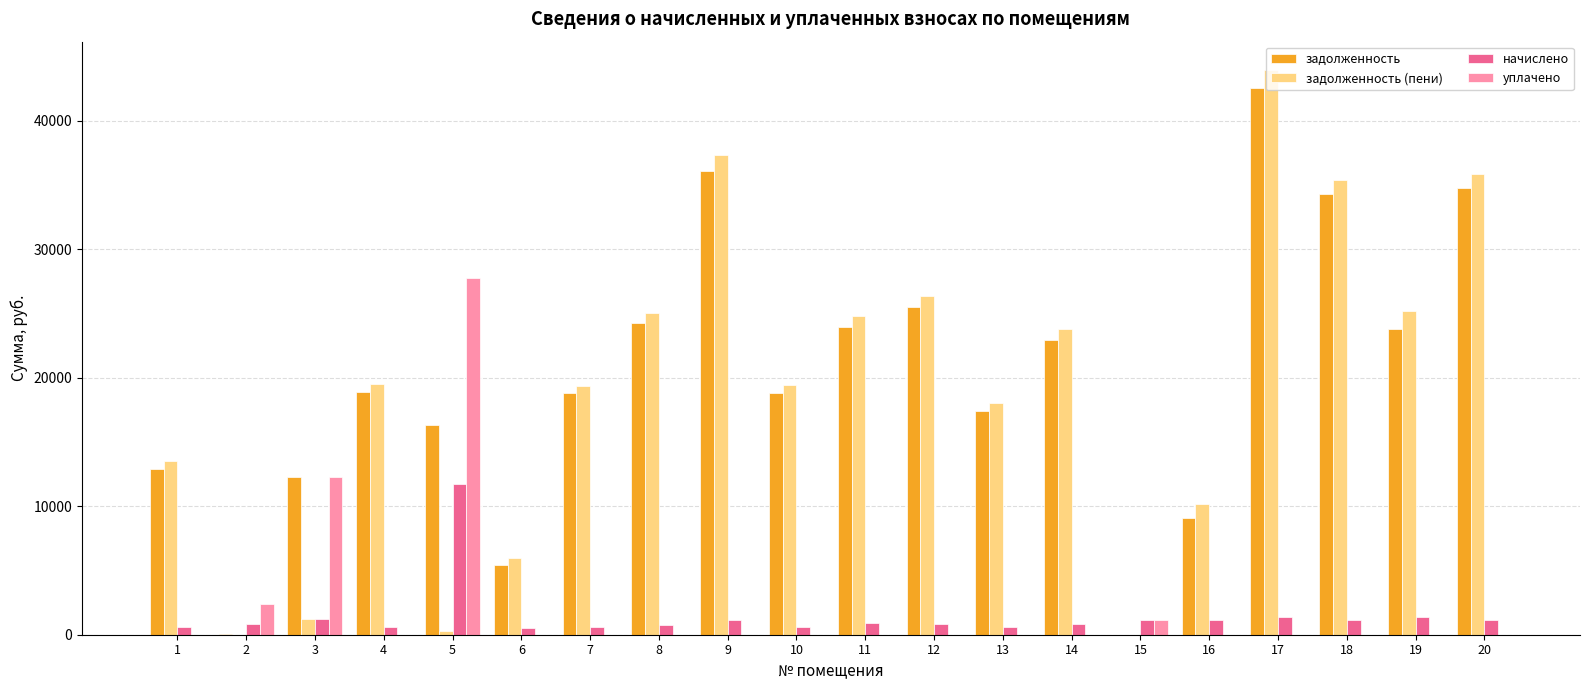

What is the average value of the задолженность series?

19893.5